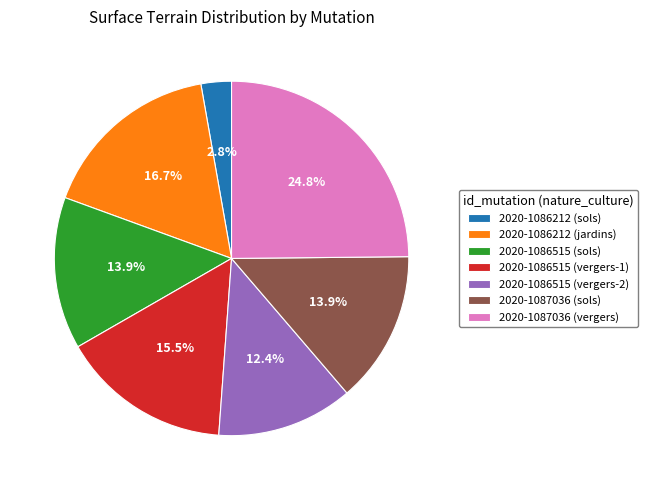

Does 2020-1086515 (vergers-1) represent more than half of the total?

No